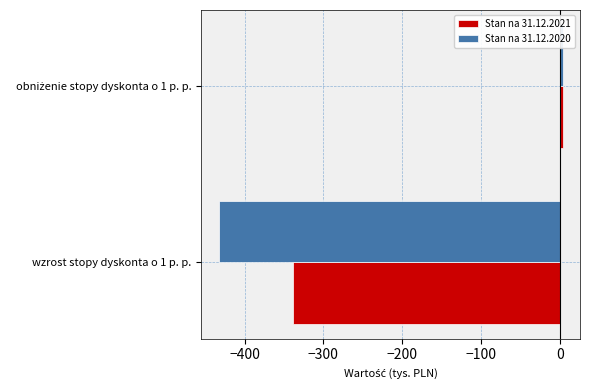

The value of Stan na 31.12.2021 at wzrost stopy dyskonta o 1 p. p. is -96. True or false?

False